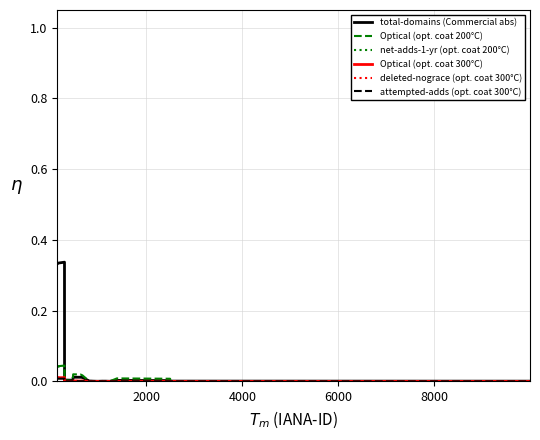

Count the number of categories in the chart.

26